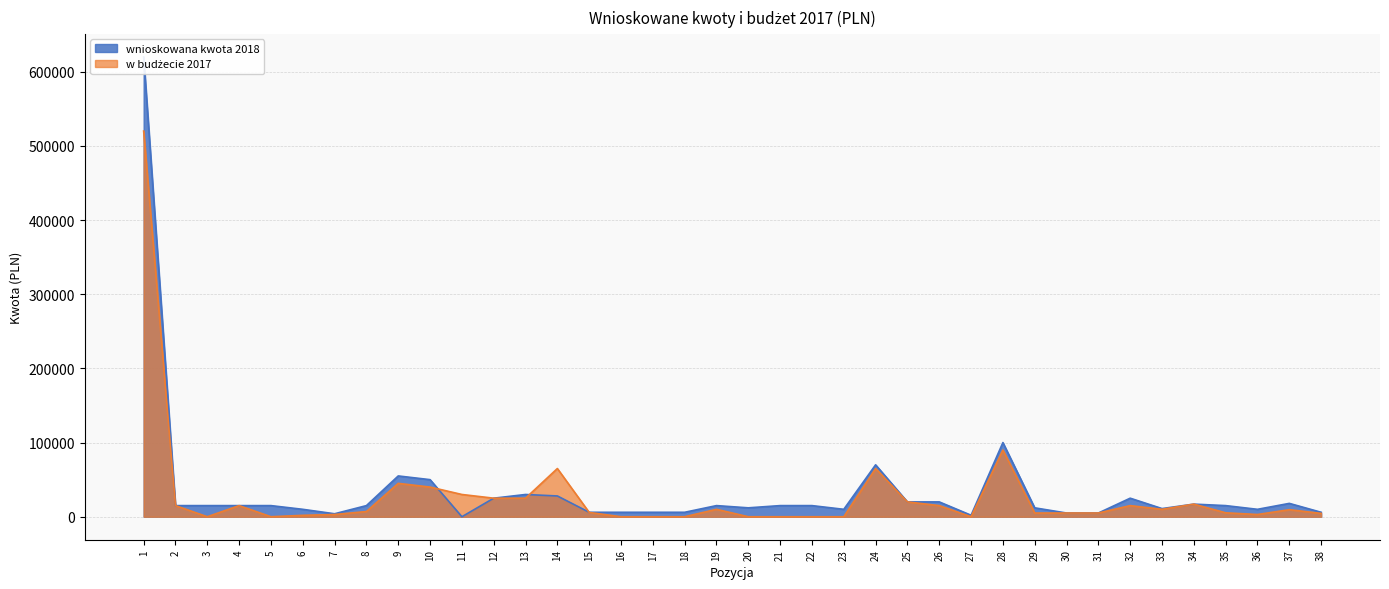

What is the total value across all series at 16?

6000